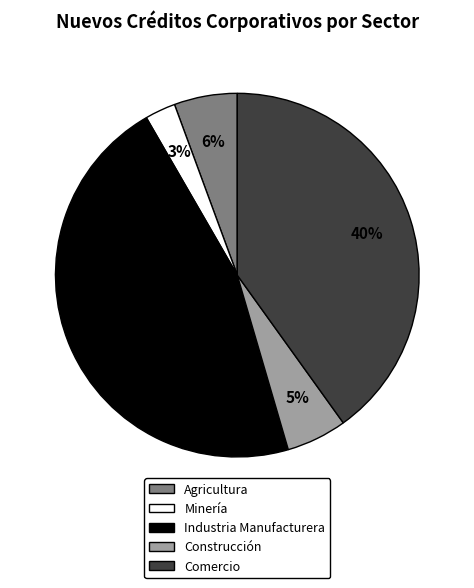

The Minería slice represents 14% of the pie. True or false?

False